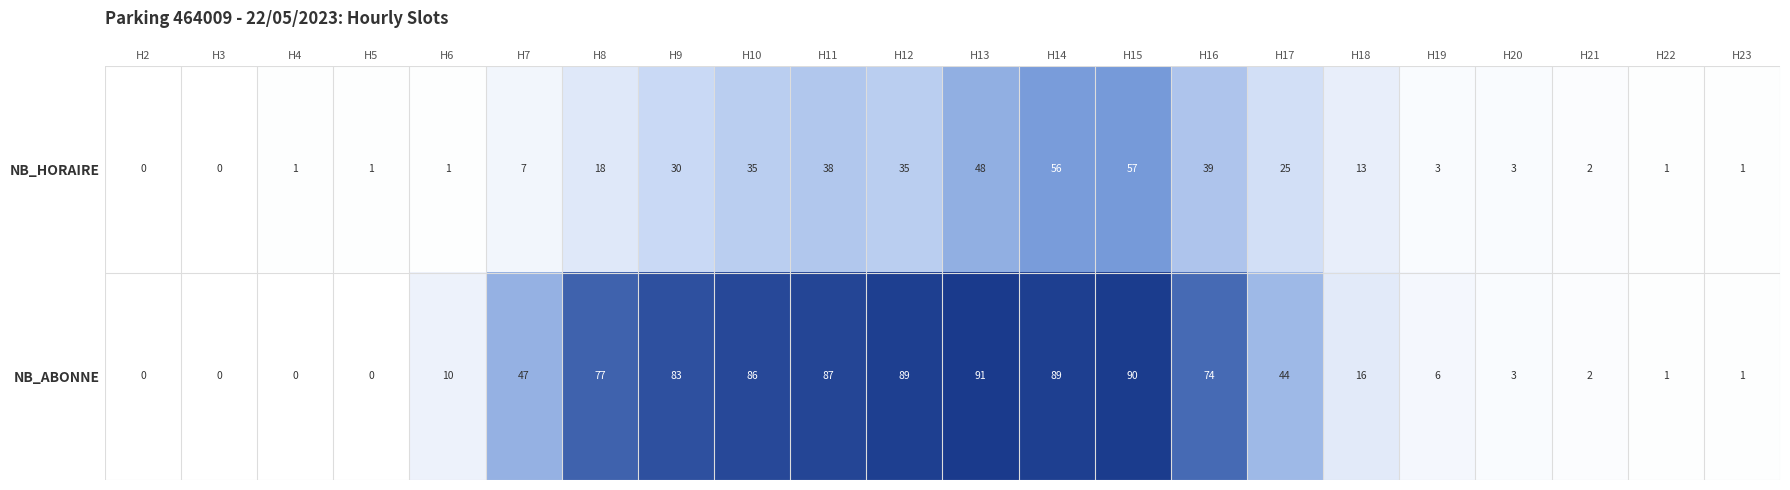

What is the difference between the maximum and minimum values in the NB_ABONNE series?

91